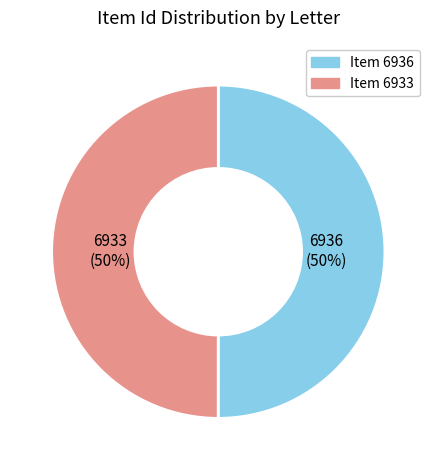

To the nearest percent, what is the average slice percentage?

50%